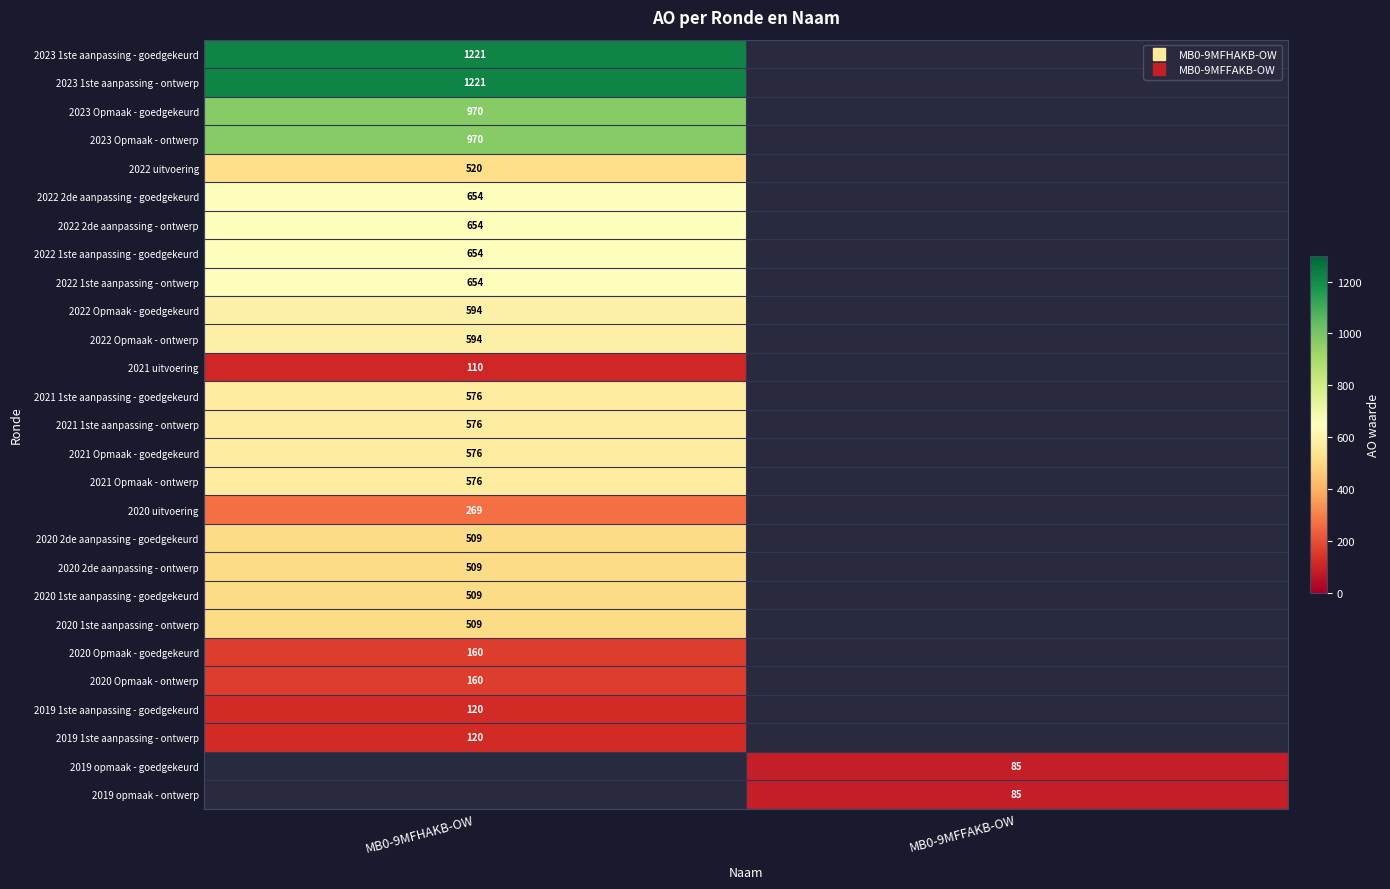

Is the value of 2022 1ste aanpassing - goedgekeurd at MB0-9MFFAKB-OW greater than the value of 2020 1ste aanpassing - ontwerp at MB0-9MFHAKB-OW?

No